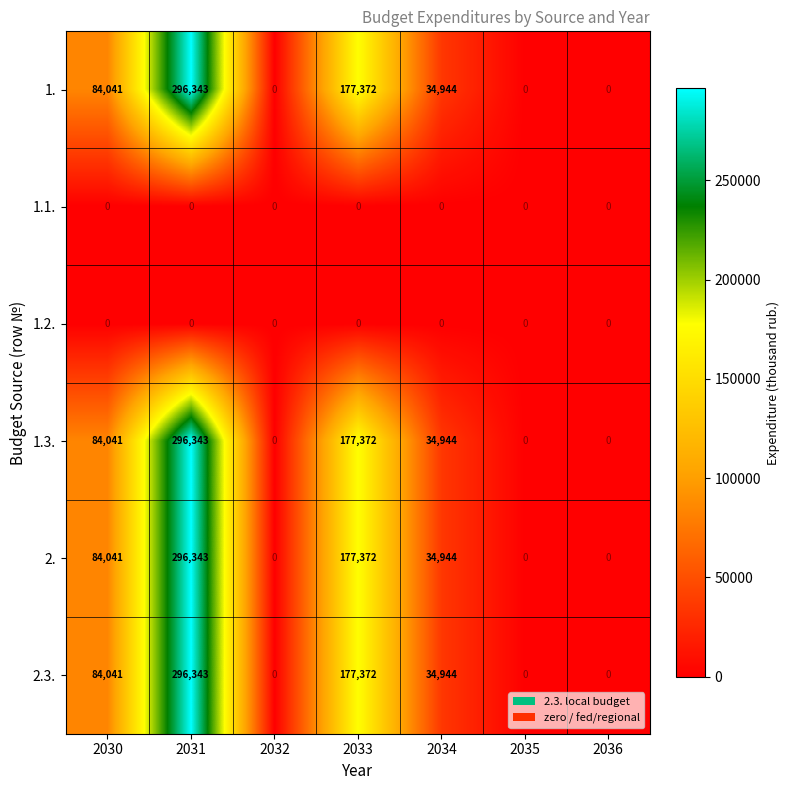

The value of 2. at 2033 is 177372. True or false?

True